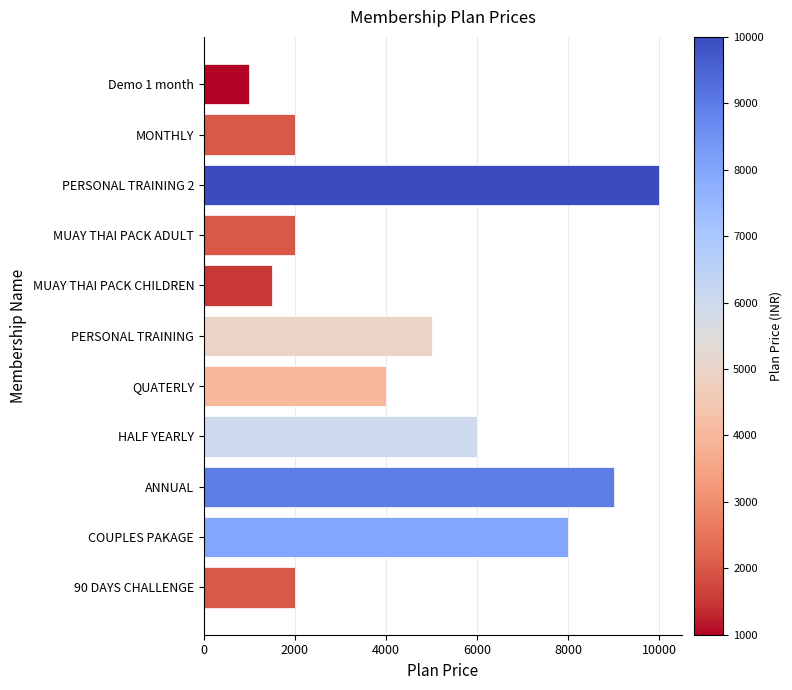

Count the number of data series in this chart.

1